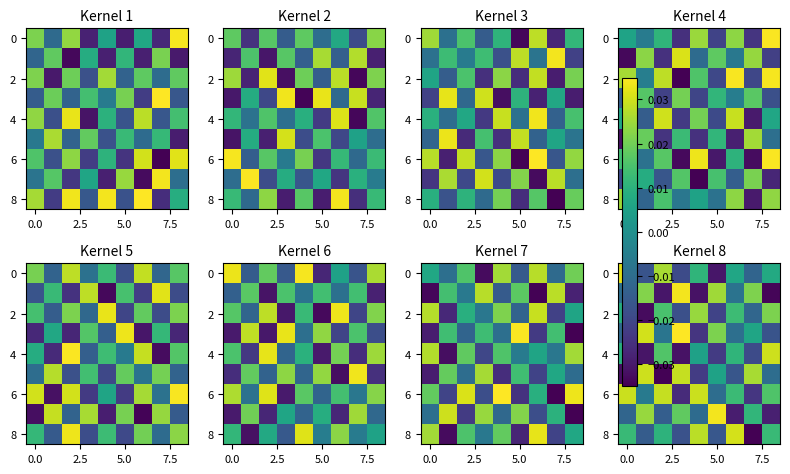

How many values in the row_0 series are below 0?

4